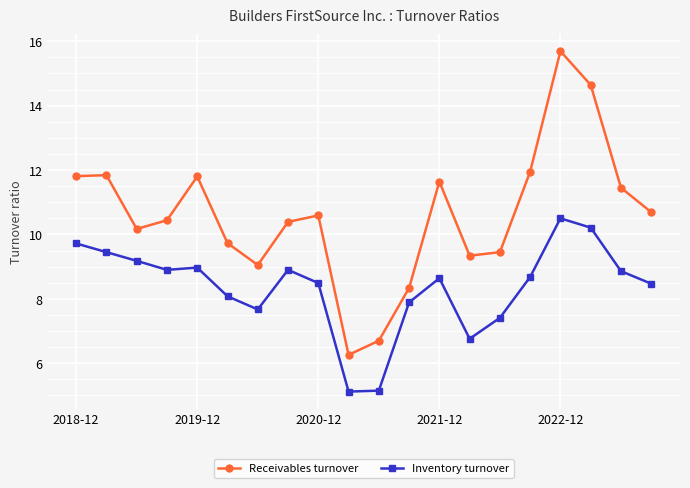

Which series has the largest total across all categories?

Receivables turnover